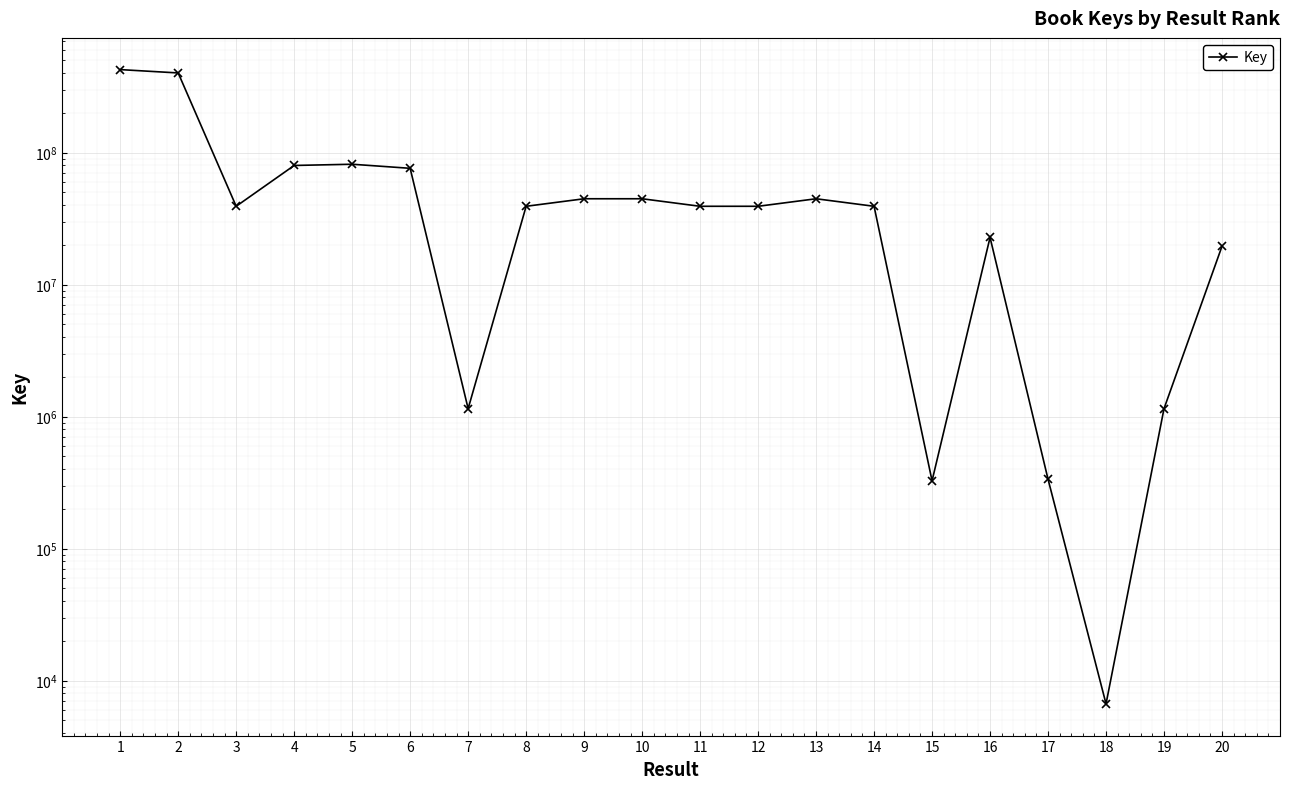

How many values are below 39214456?

10